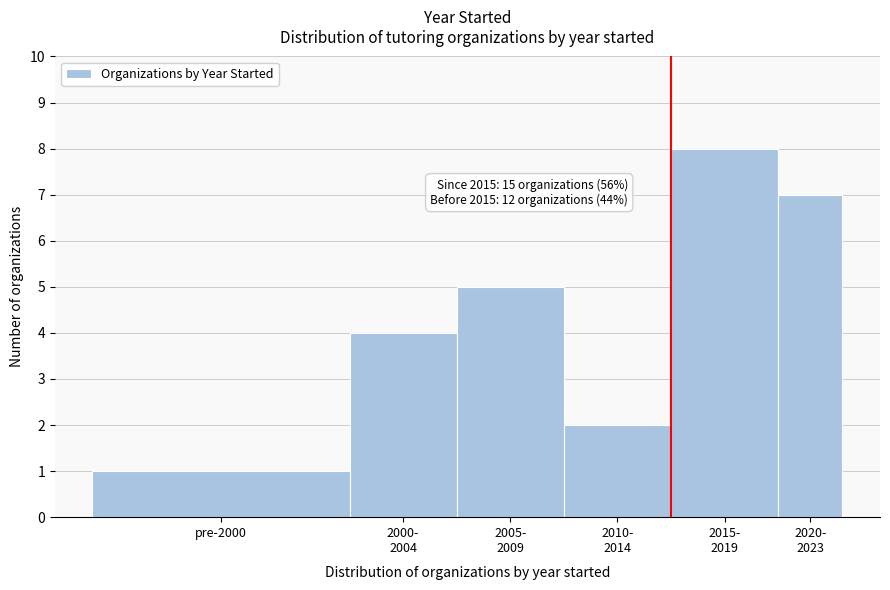

Reading right to left, what are all the values shown in this chart?

7	8	2	5	4	1